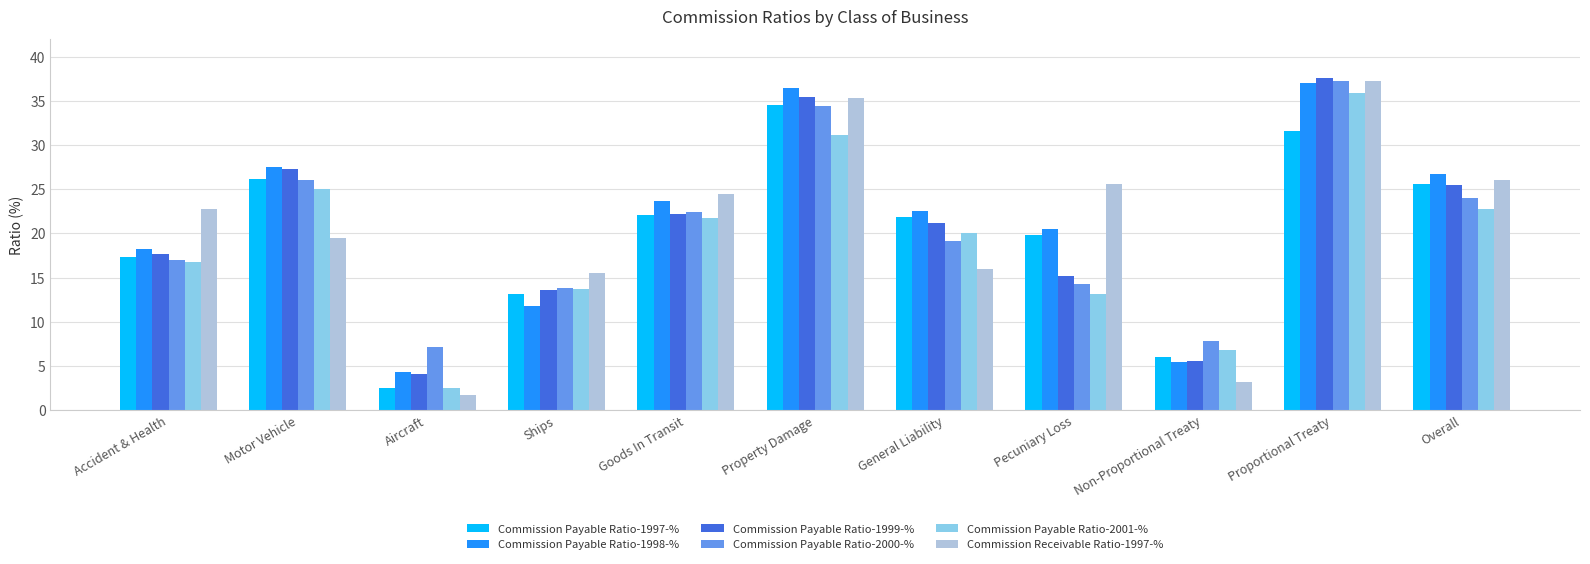

What value does the Commission Payable Ratio-2000-% series have at Accident & Health?

17.0